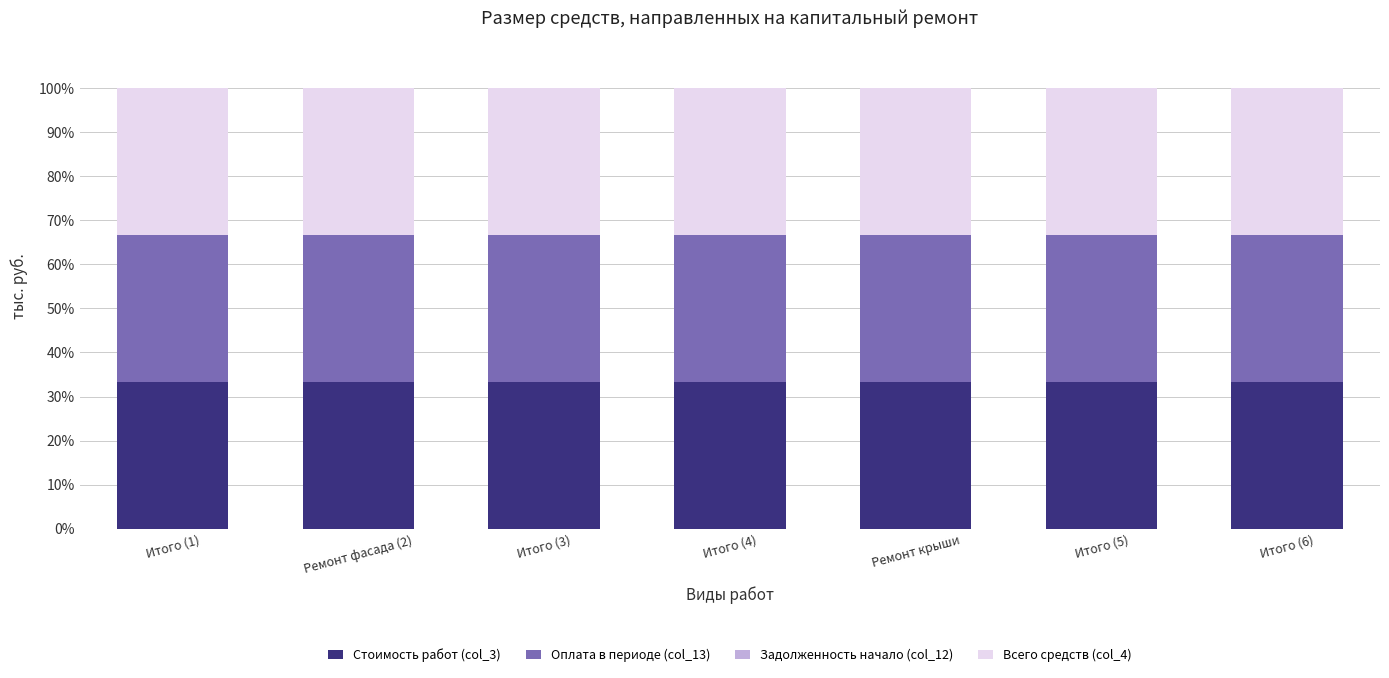

The value of Стоимость работ (col_3) at Итого (5) is 33.3. True or false?

True